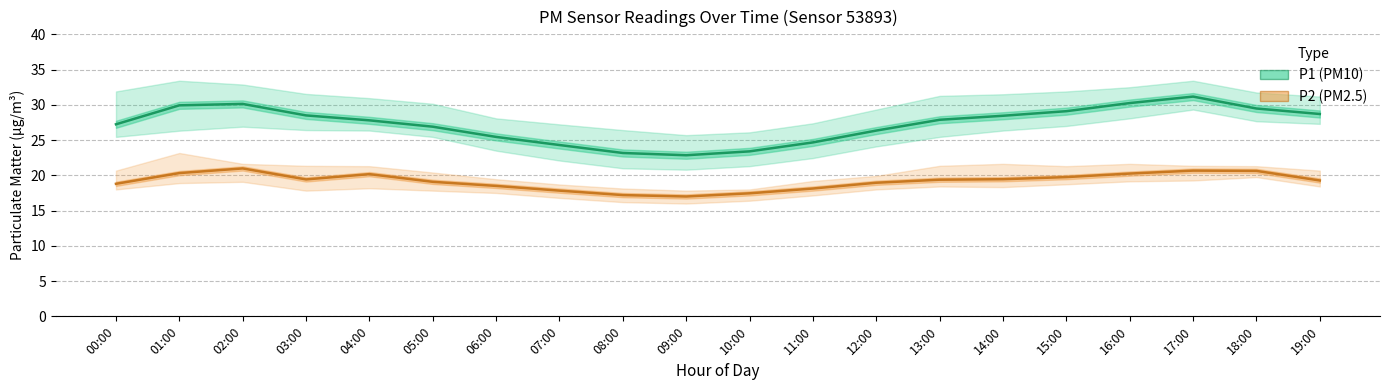

What are all the series names shown in the legend?

P1 (PM10), P2 (PM2.5)